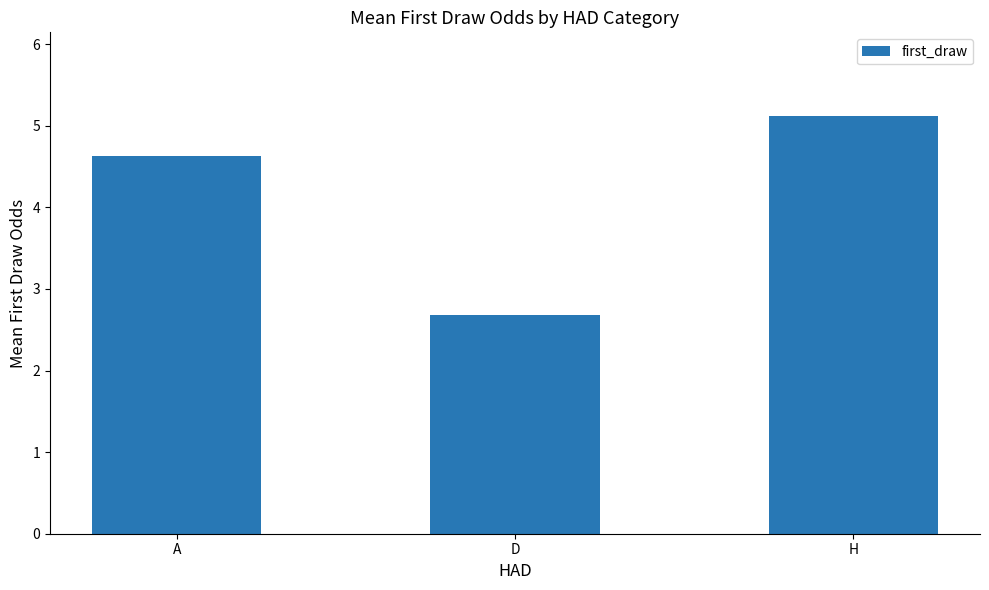

Is it true that the value at A is 4.6?

True